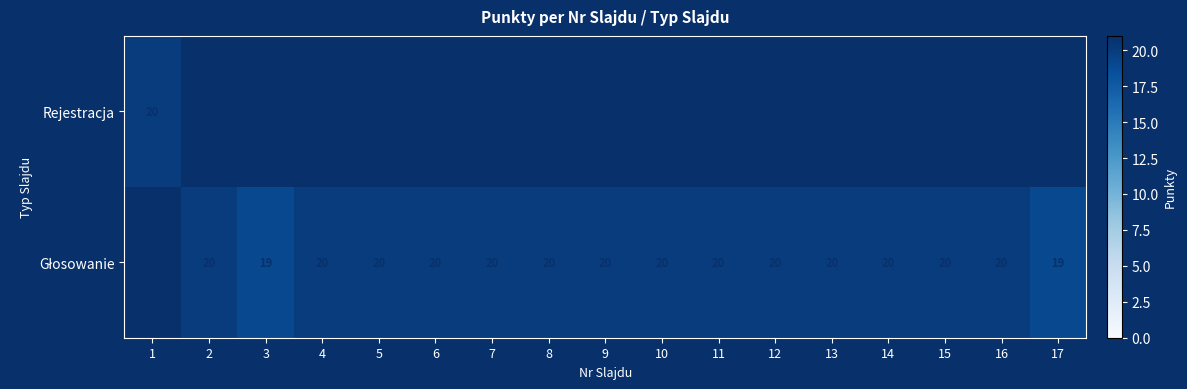

Rank the categories by Rejestracja value from lowest to highest.

1, 2, 3, 4, 5, 6, 7, 8, 9, 10, 11, 12, 13, 14, 15, 16, 17